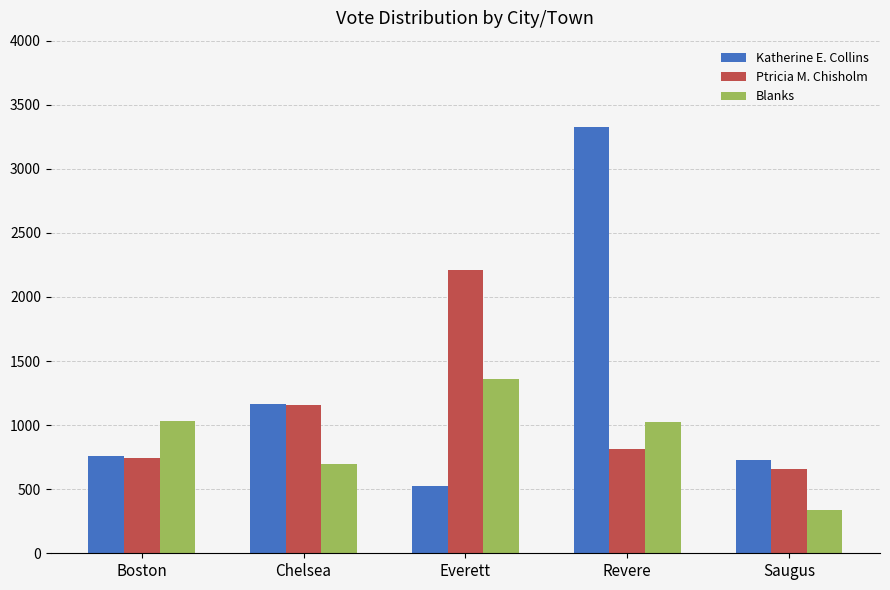

What is the average value of the Blanks series?

890